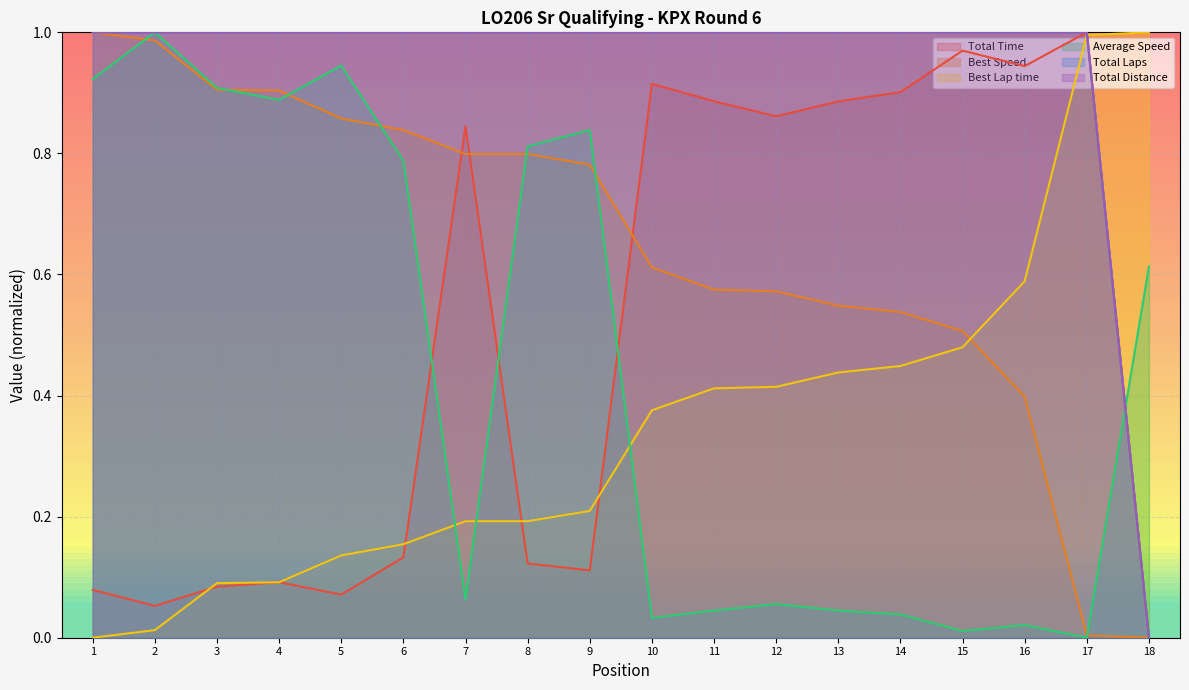

At 4, list the series in order from smallest to largest.

Best Lap time, Total Time, Average Speed, Best Speed, Total Laps, Total Distance